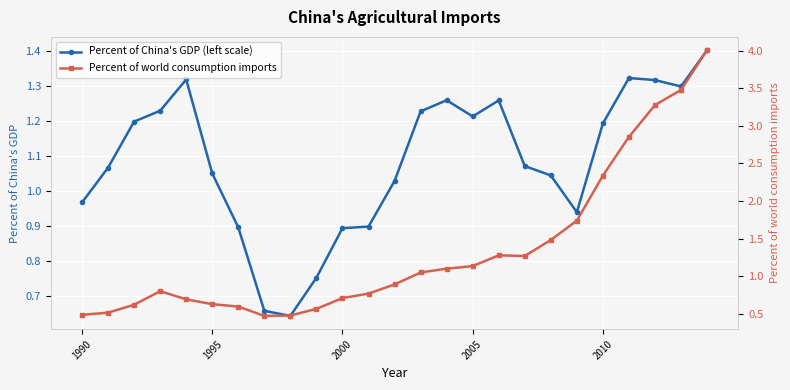

True or false: Percent of China's GDP (left scale) has more than 1 interior local peaks.

True